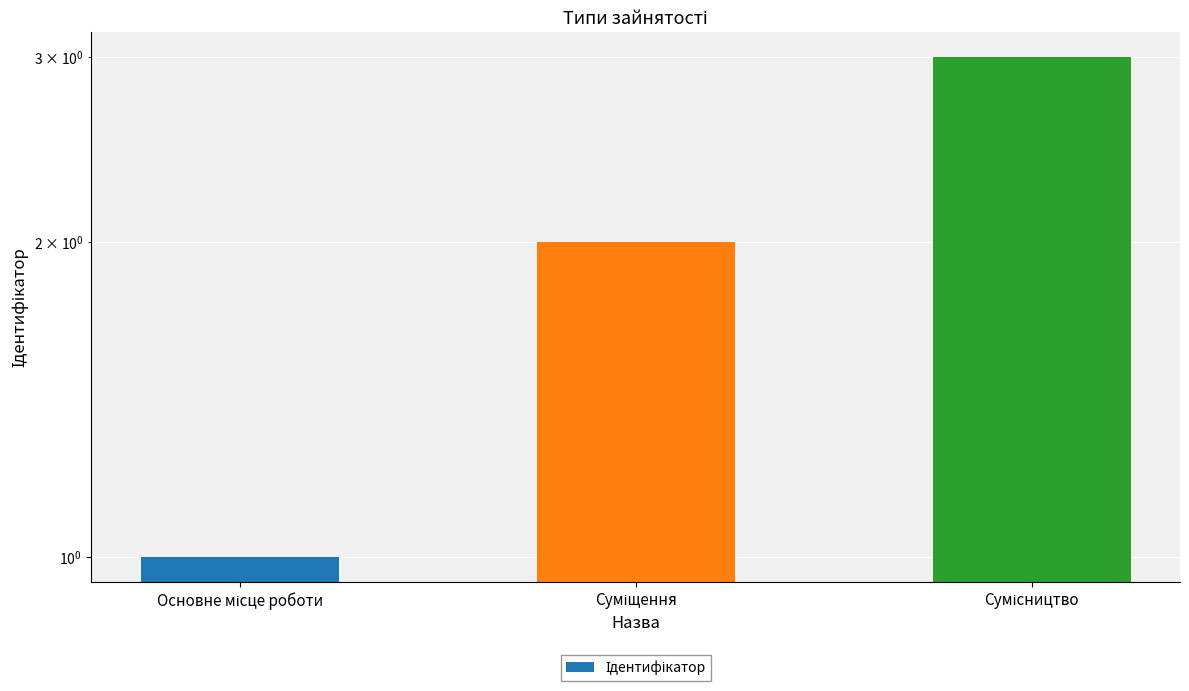

Where does the data first go above 2?

Сумісництво